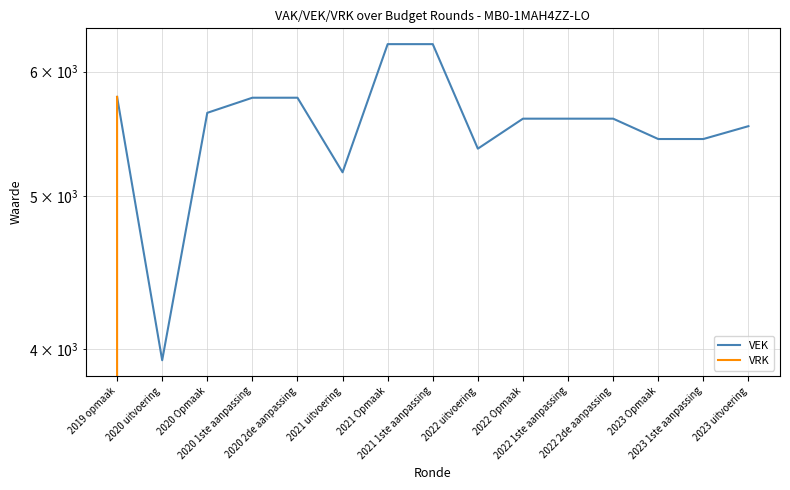

True or false: VEK has more than 2 interior local peaks.

False